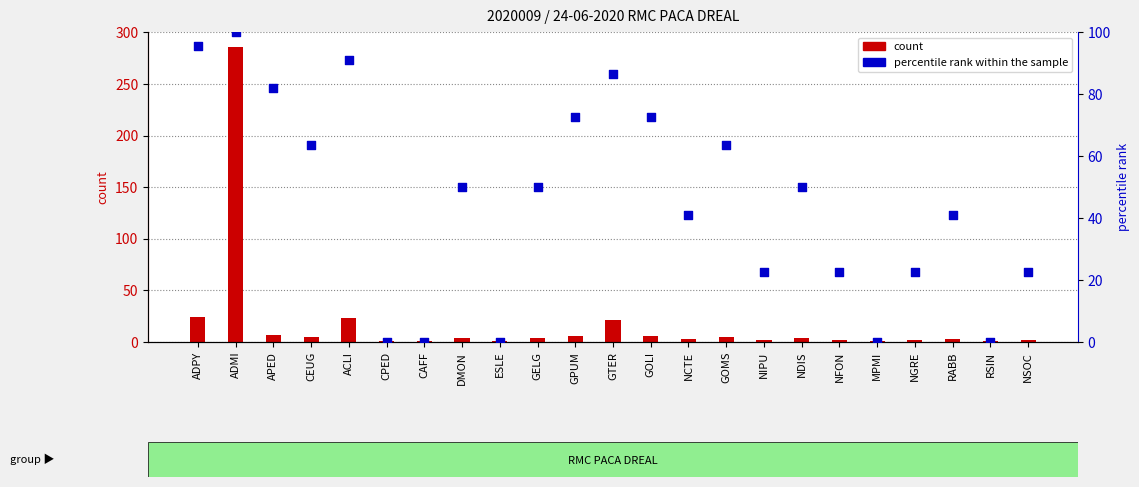

Is the value of percentile rank within the sample at GOMS greater than the value of count at GOMS?

Yes